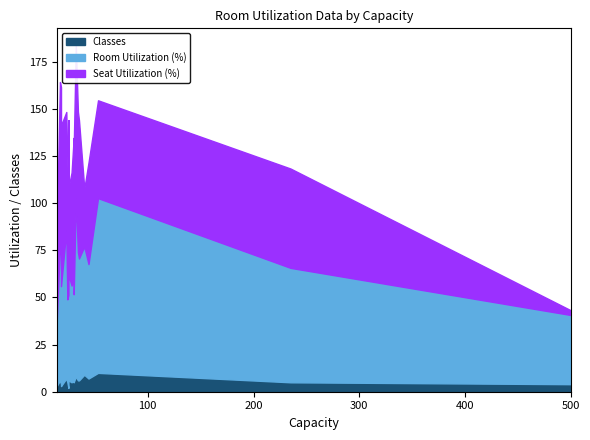

What is the label of the 17th point from the right?

17